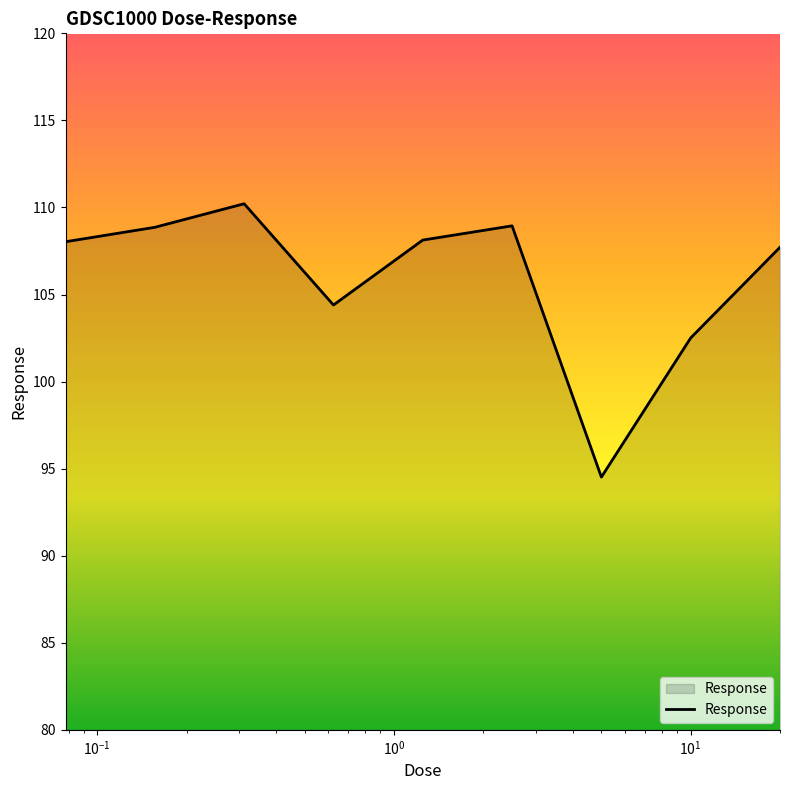

What is the maximum value shown in the chart?

110.2